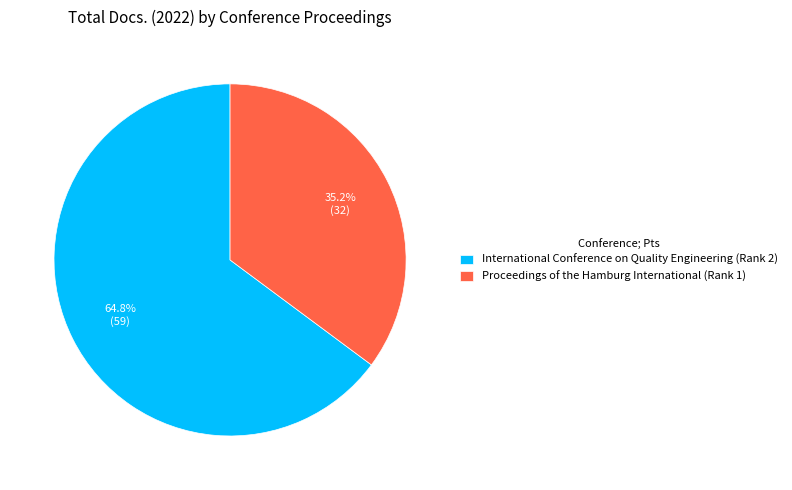

The Proceedings of the Hamburg International (Rank 1) slice represents 35% of the pie. True or false?

True